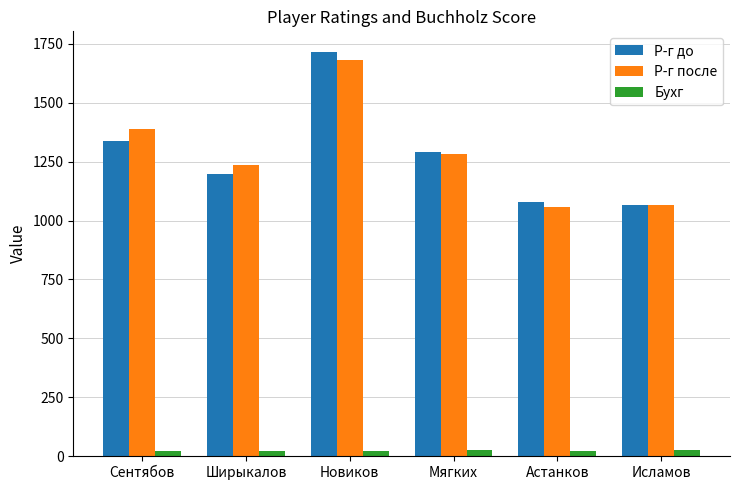

At how many categories does at least one series exceed 1097?

4